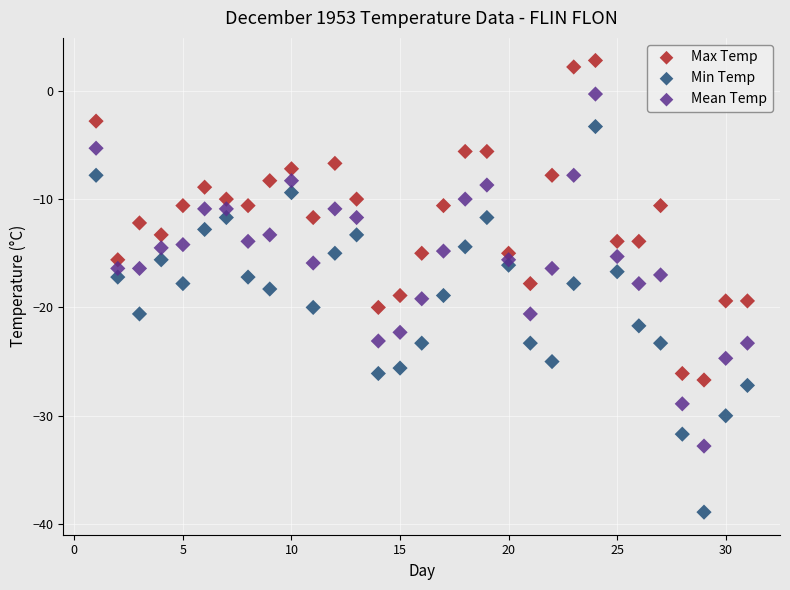

Which series contains the lowest Y value?

Min Temp